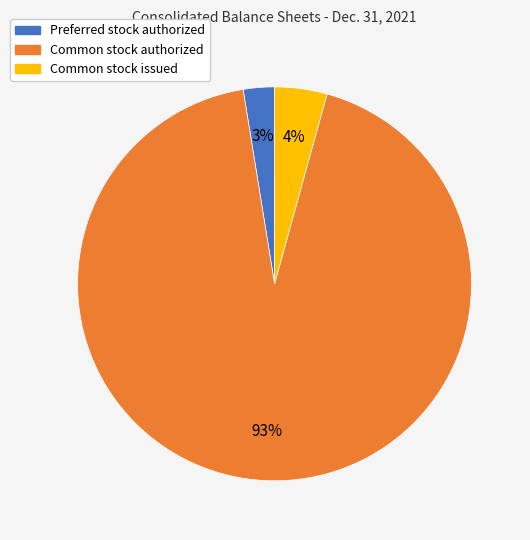

Is there a majority slice in this chart?

Yes